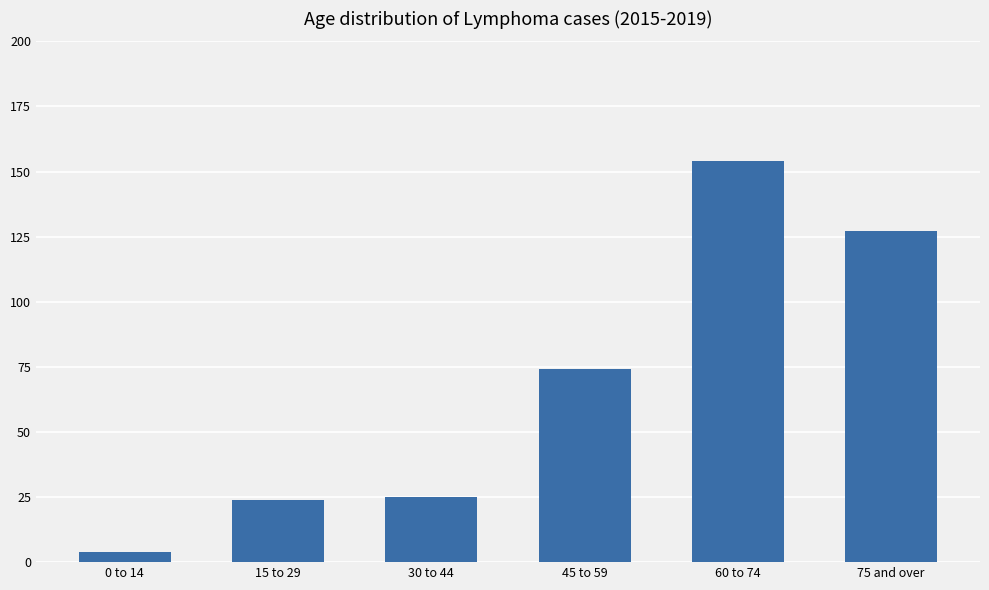

Which has a higher value, 30 to 44 or 45 to 59?

45 to 59